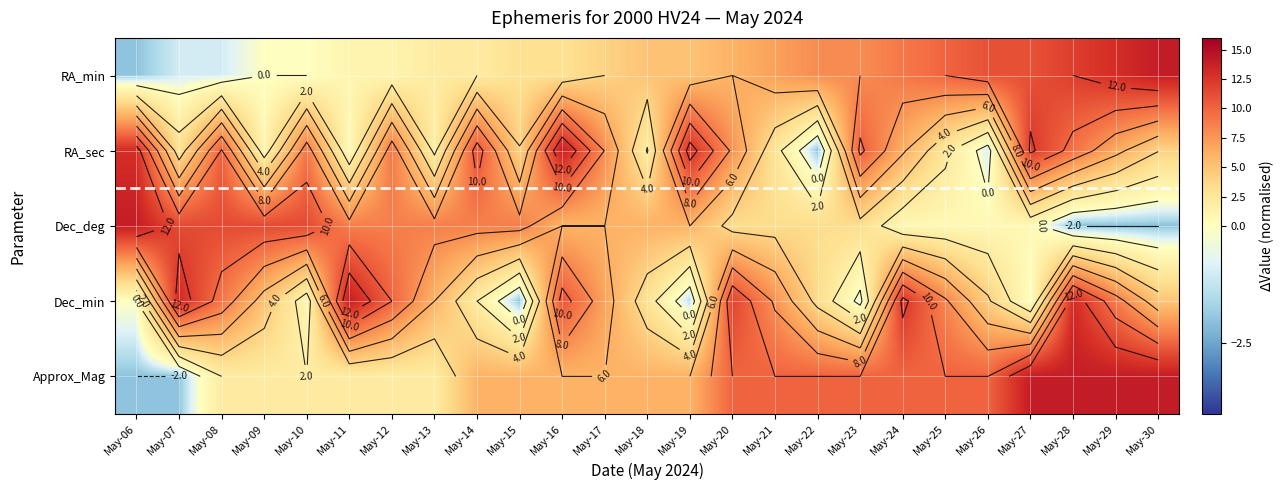

What is the maximum value shown in the chart?

14.0